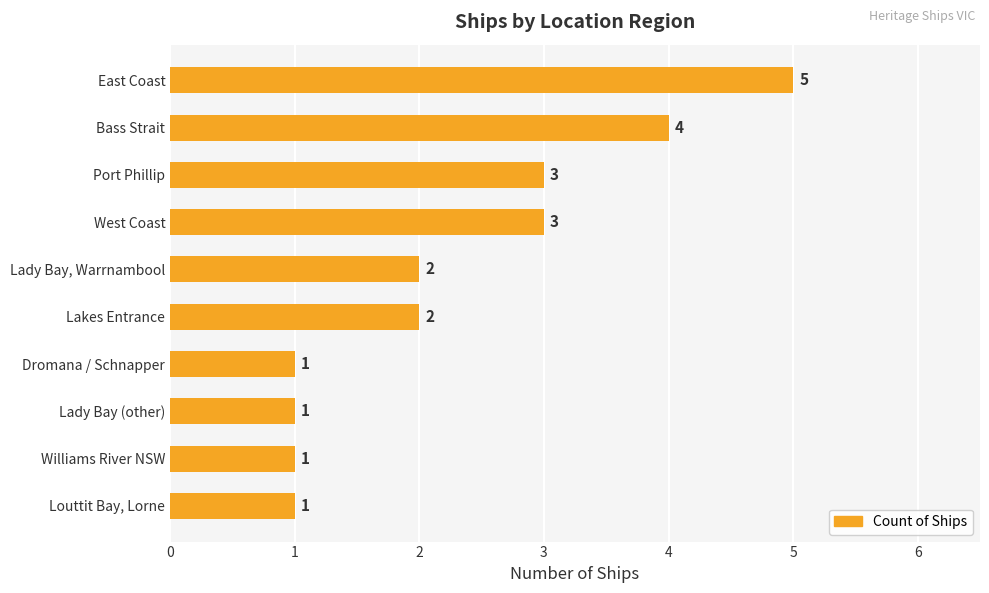

What is the difference between the maximum and minimum values?

4